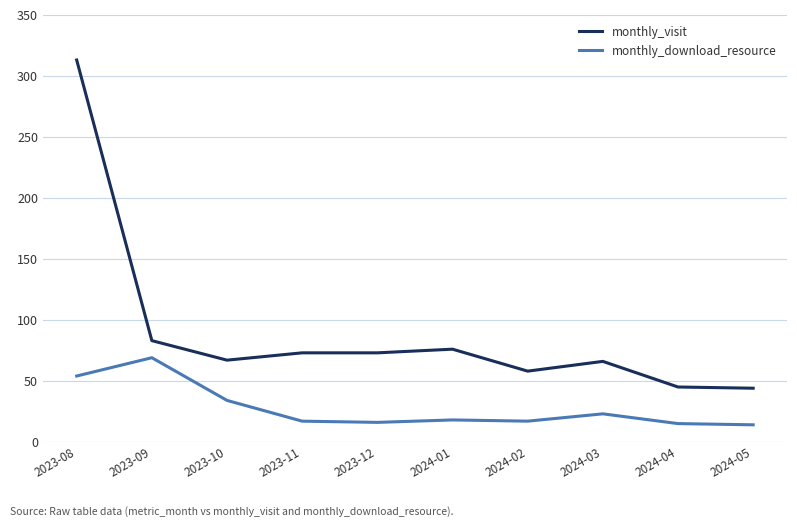

True or false: monthly_visit has a value of 126 at 2023-11.

False